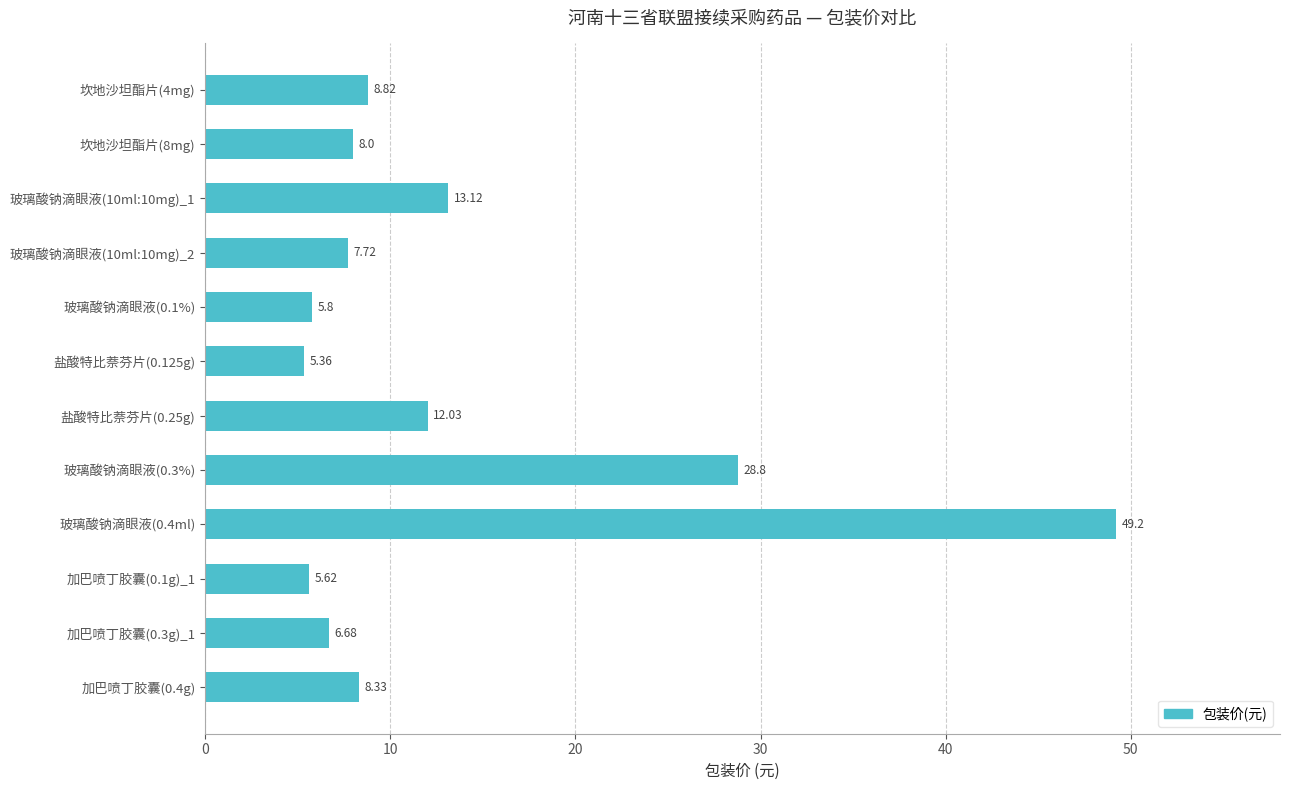

What is the change in value from 玻璃酸钠滴眼液(0.4ml) to 加巴喷丁胶囊(0.1g)_1?

-43.6